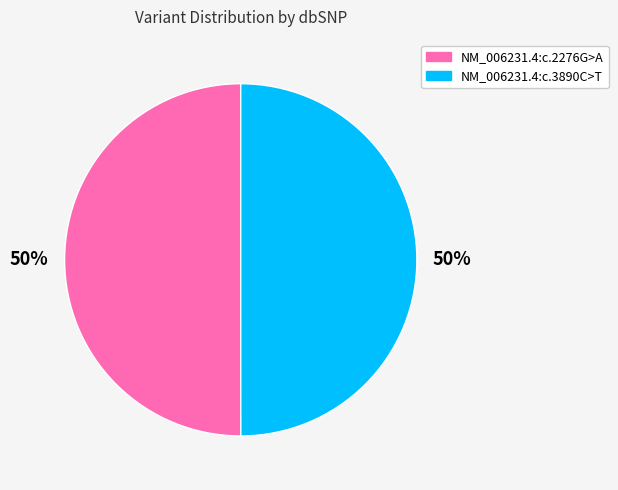

What is the ratio of the value at NM_006231.4:c.3890C>T to the value at NM_006231.4:c.2276G>A?

1.0